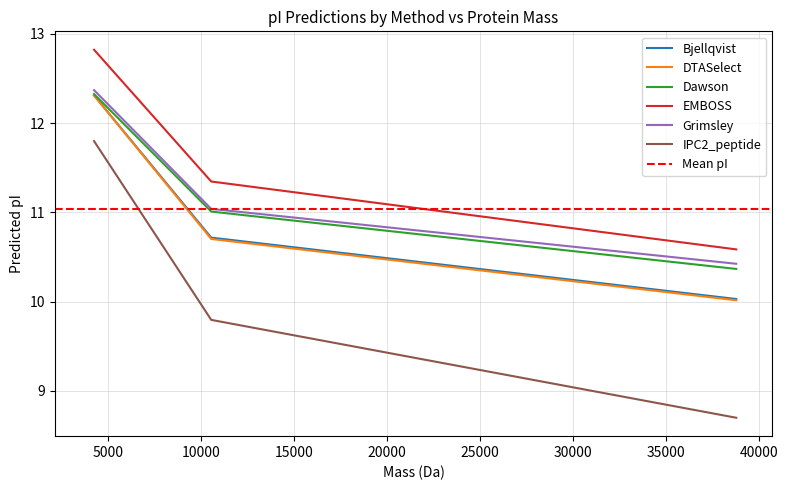

Reading left to right, list all the values displayed in this chart.

Bjellqvist: 12.3	10.7	10.0
DTASelect: 12.3	10.7	10.0
Dawson: 12.3	11.0	10.4
EMBOSS: 12.8	11.3	10.6
Grimsley: 12.4	11.0	10.4
IPC2_peptide: 11.8	9.8	8.7